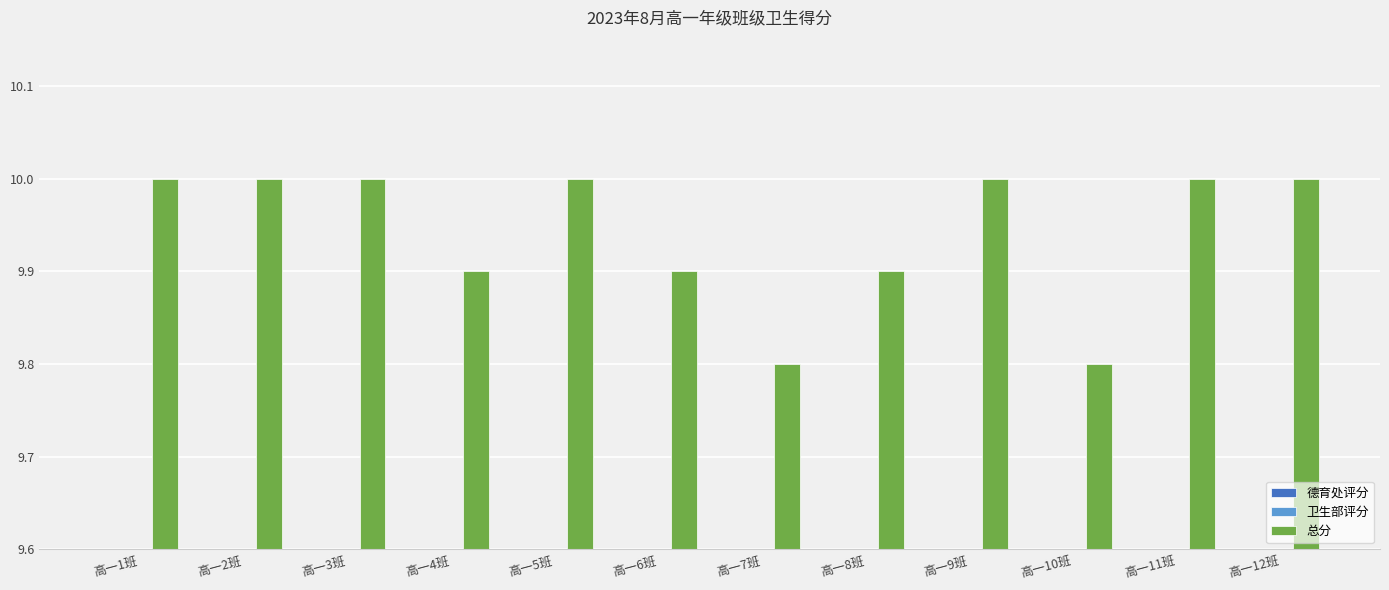

The 卫生部评分 series shows 5.0 at 高一2班. True or false?

True